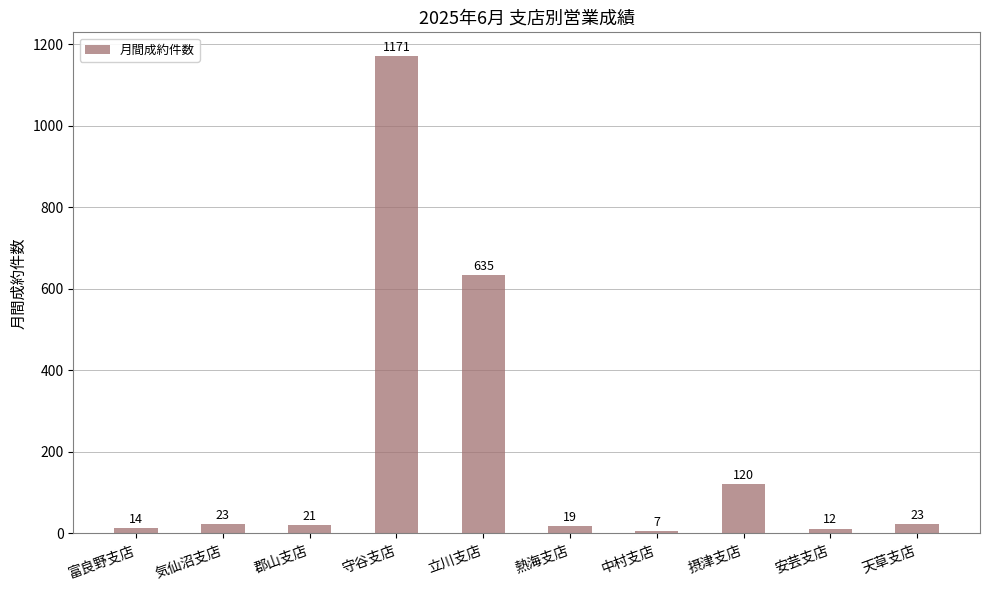

How many data points are less than 23?

5